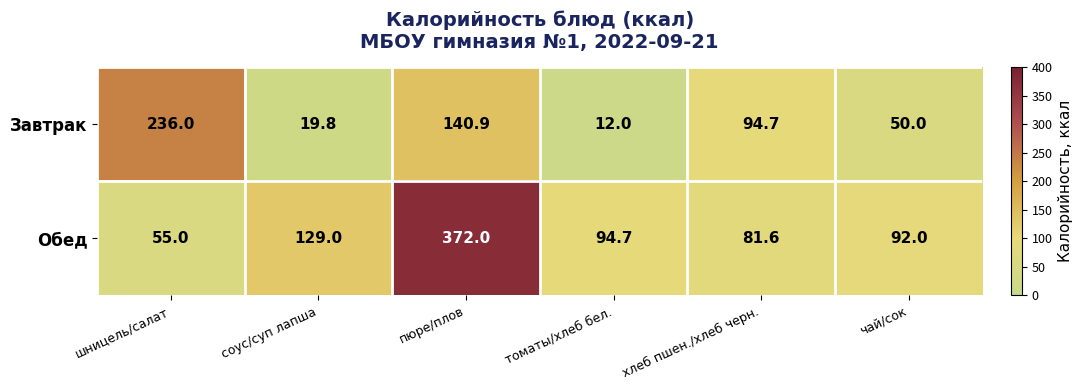

At how many categories does at least one series exceed 300?

1